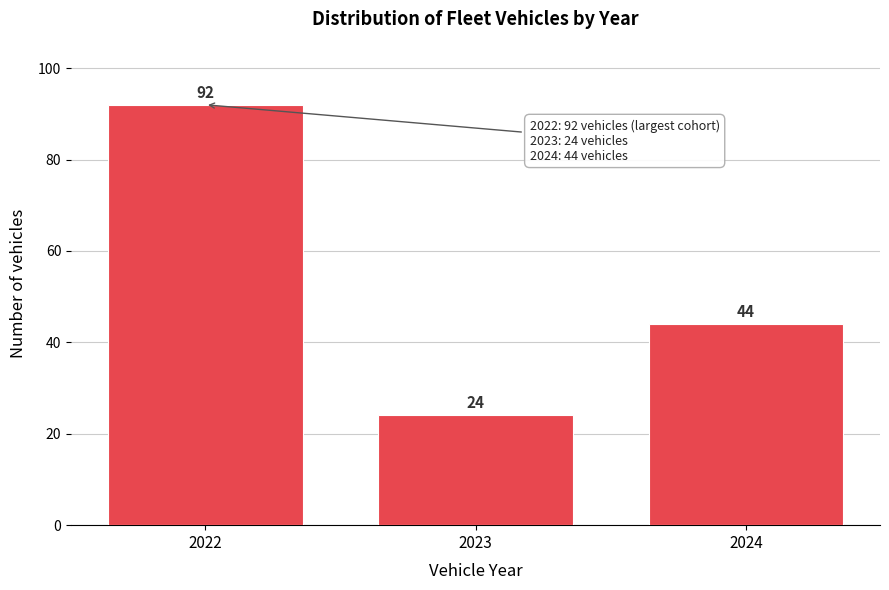

Reading left to right, list all the values displayed in this chart.

92	24	44